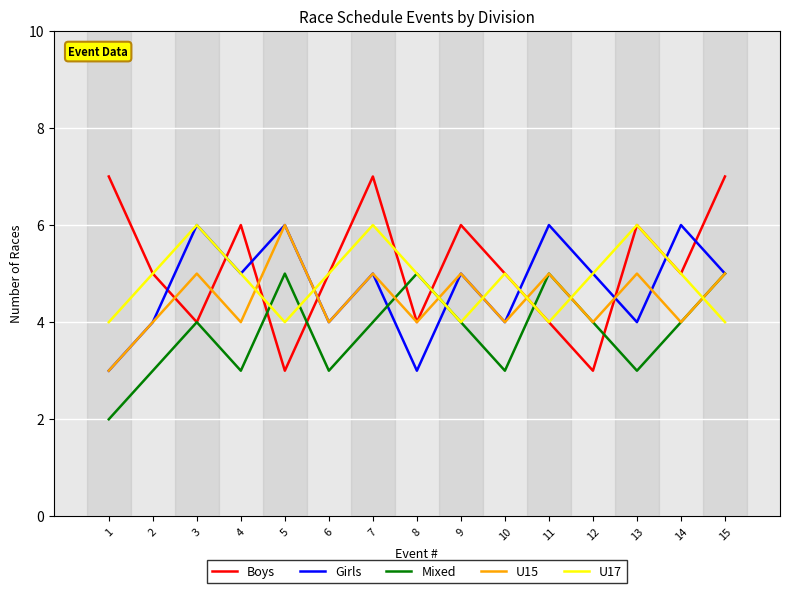

Reading right to left, list all the values displayed in this chart.

Boys: 7	5	6	3	4	5	6	4	7	5	3	6	4	5	7
Girls: 5	6	4	5	6	4	5	3	5	4	6	5	6	4	3
Mixed: 5	4	3	4	5	3	4	5	4	3	5	3	4	3	2
U15: 5	4	5	4	5	4	5	4	5	4	6	4	5	4	3
U17: 4	5	6	5	4	5	4	5	6	5	4	5	6	5	4